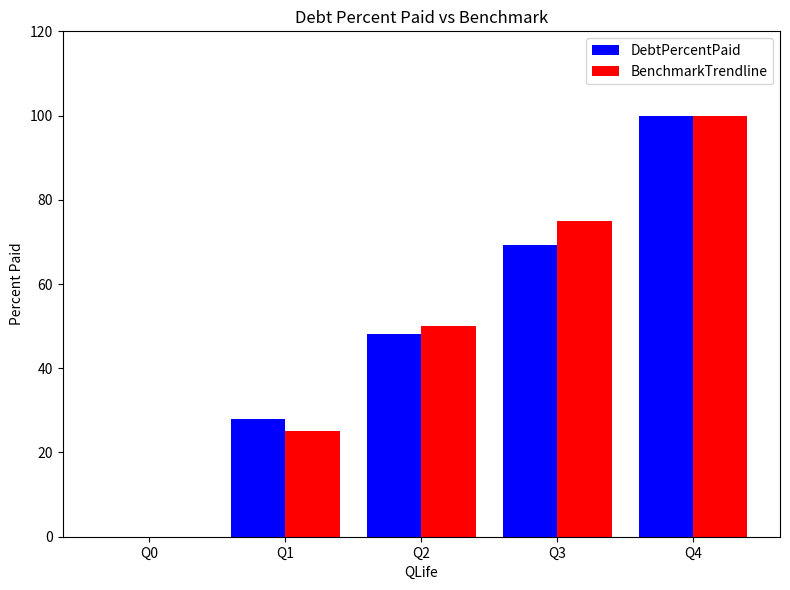

Which series changed the most between Q0 and Q3?

BenchmarkTrendline